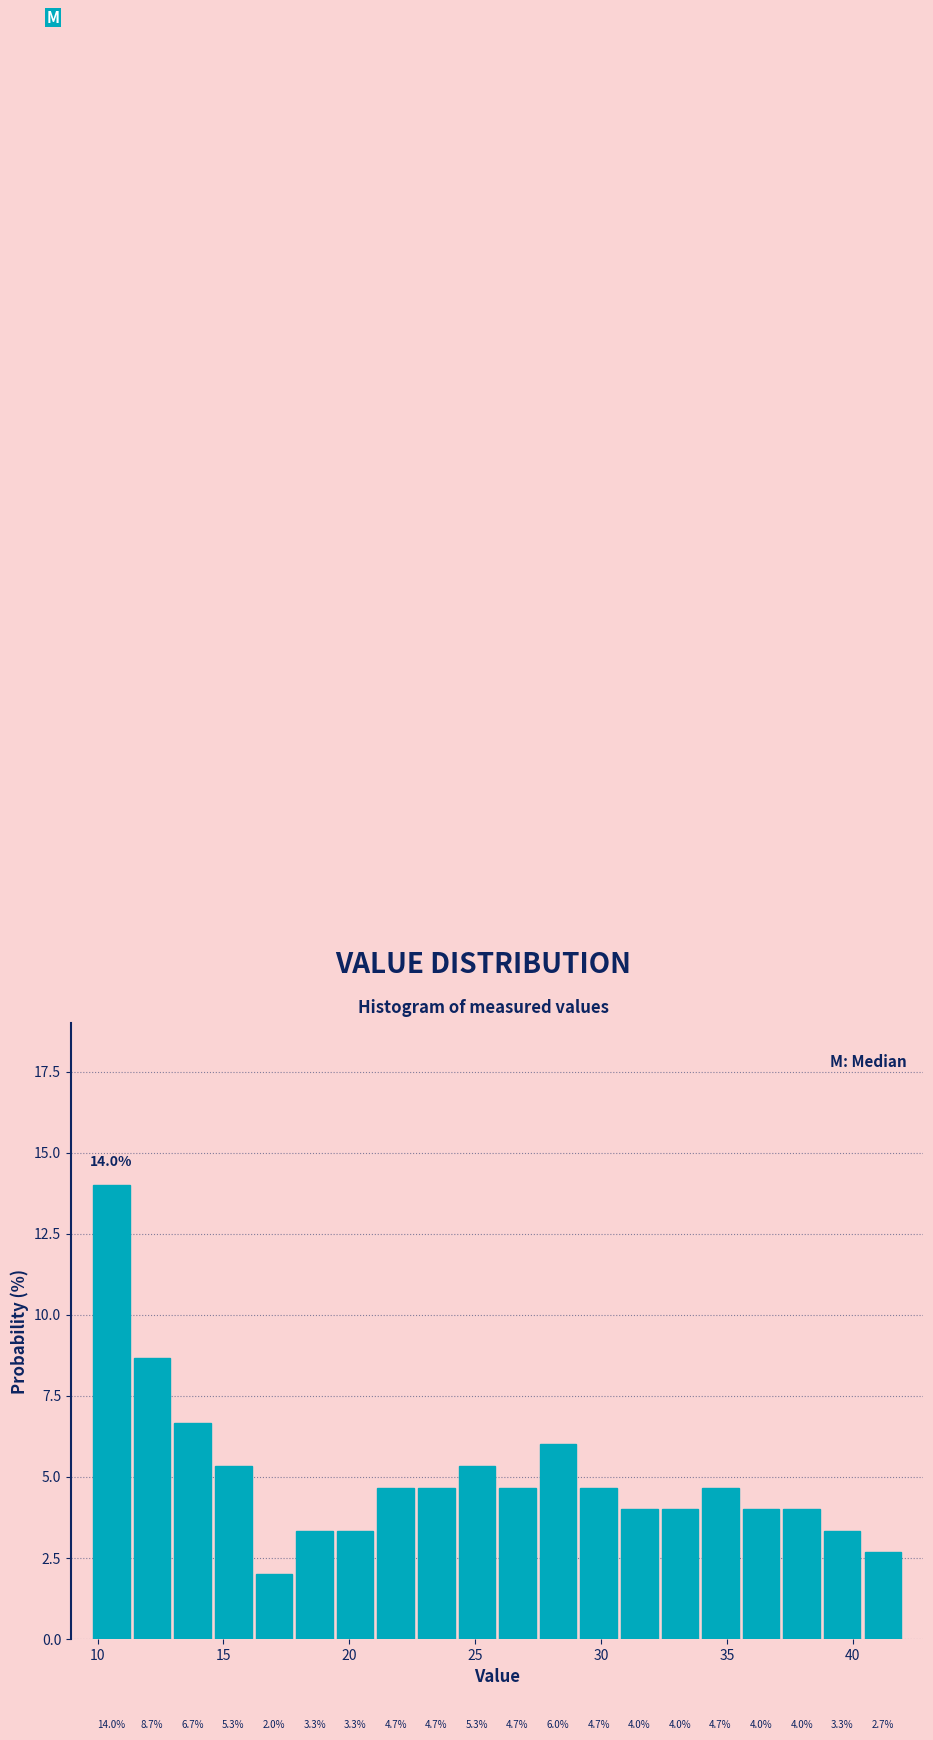

Around what value on the x-axis is the tallest bar? Give the approximate position of its centre, as read against the axis.

10.5